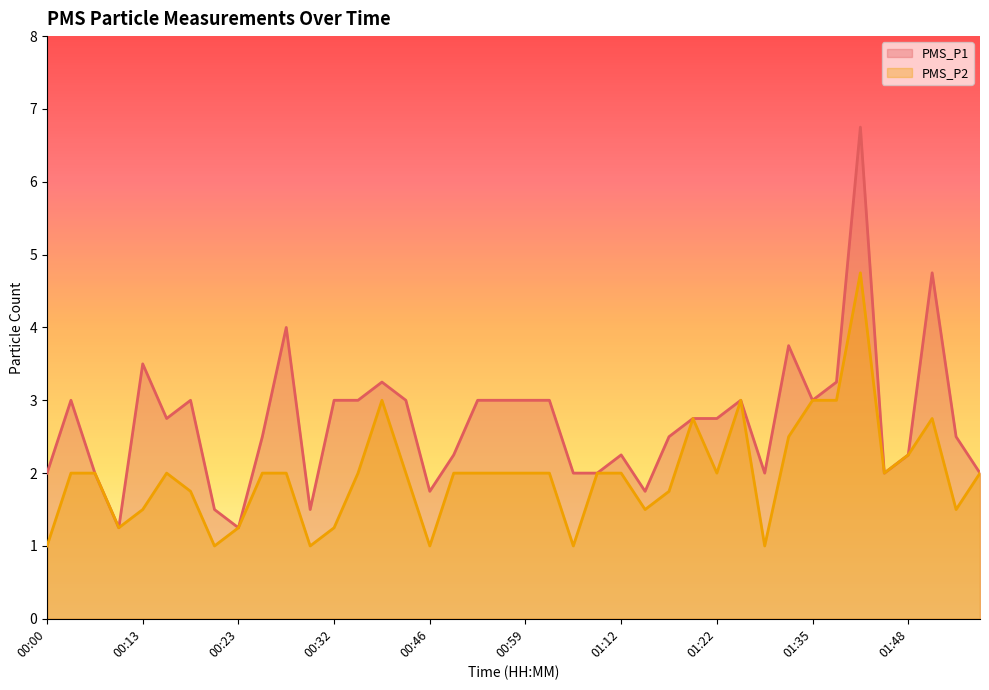

True or false: PMS_P2 has a value of 1.0 at 01:04.

True